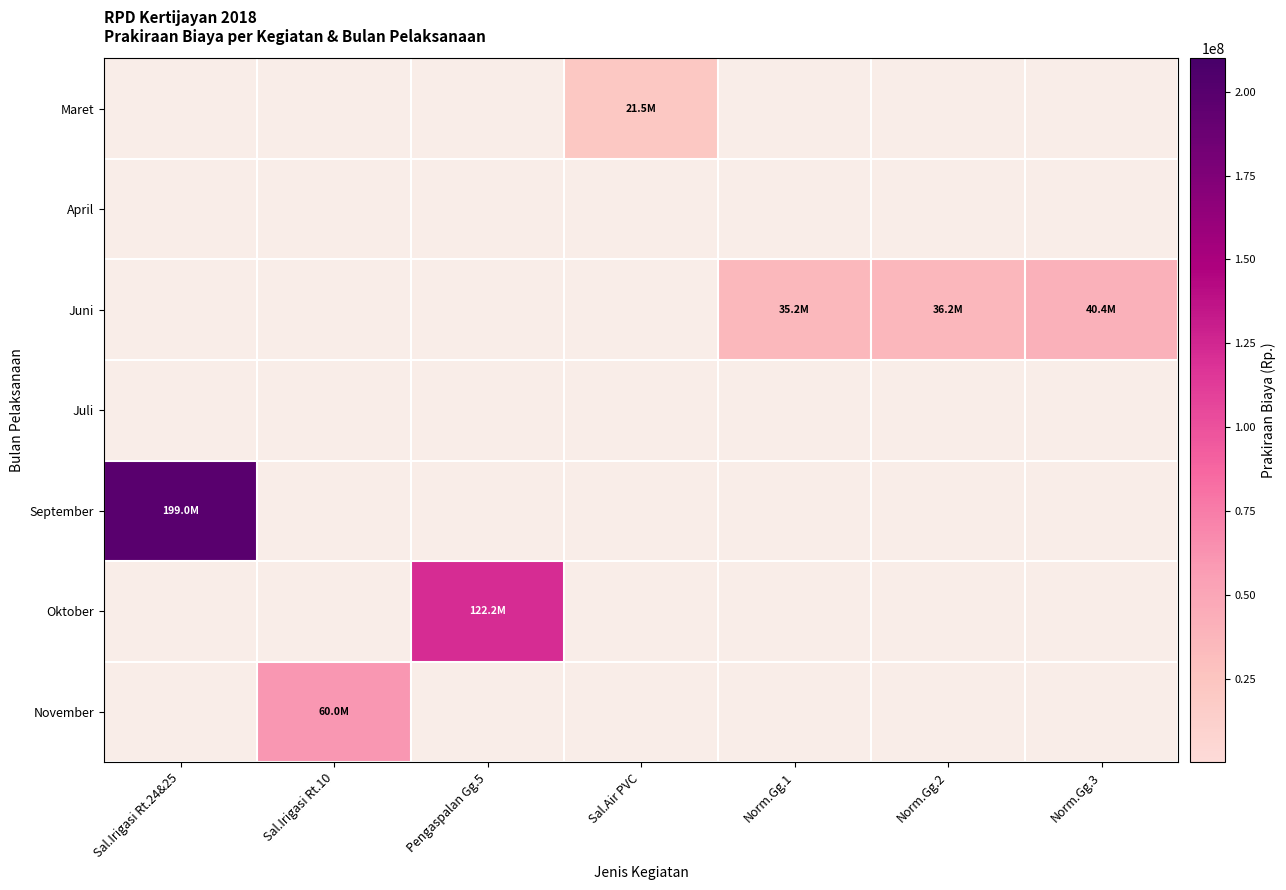

Between Pengaspalan Gg.5 and Sal.Air PVC, which is larger?

Sal.Air PVC